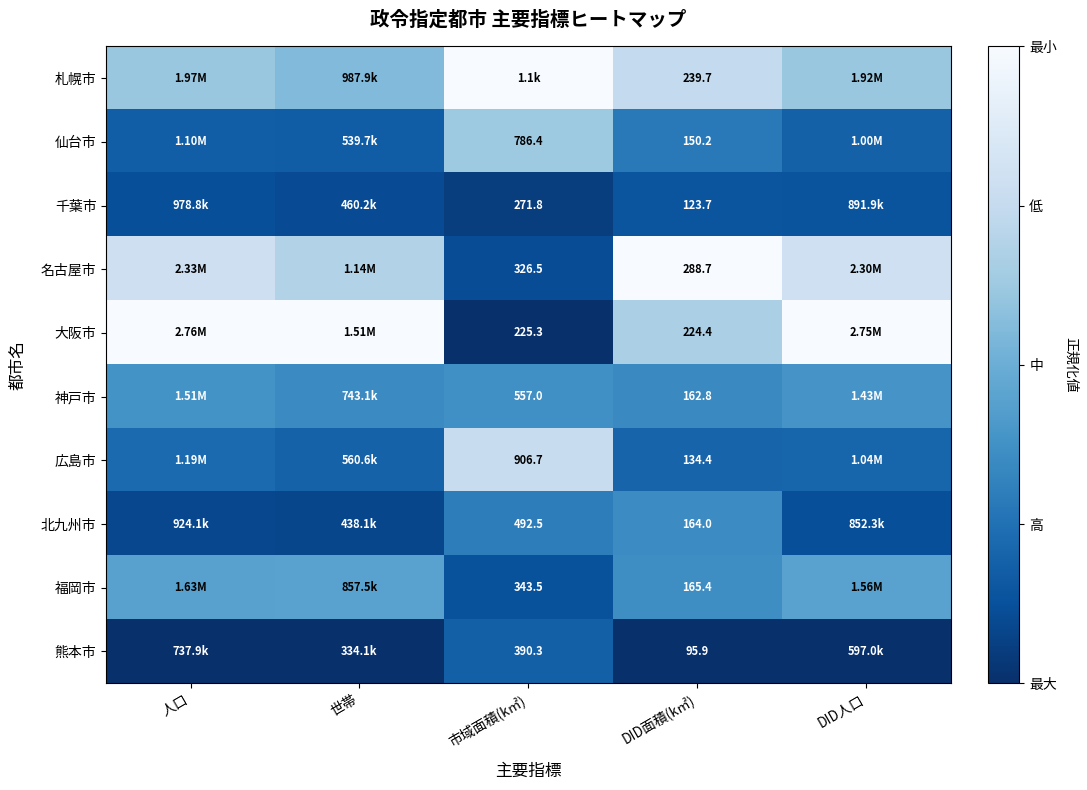

Is the value of 千葉市 at 市域面積(k㎡) greater than the value of 福岡市 at DID面積(k㎡)?

Yes